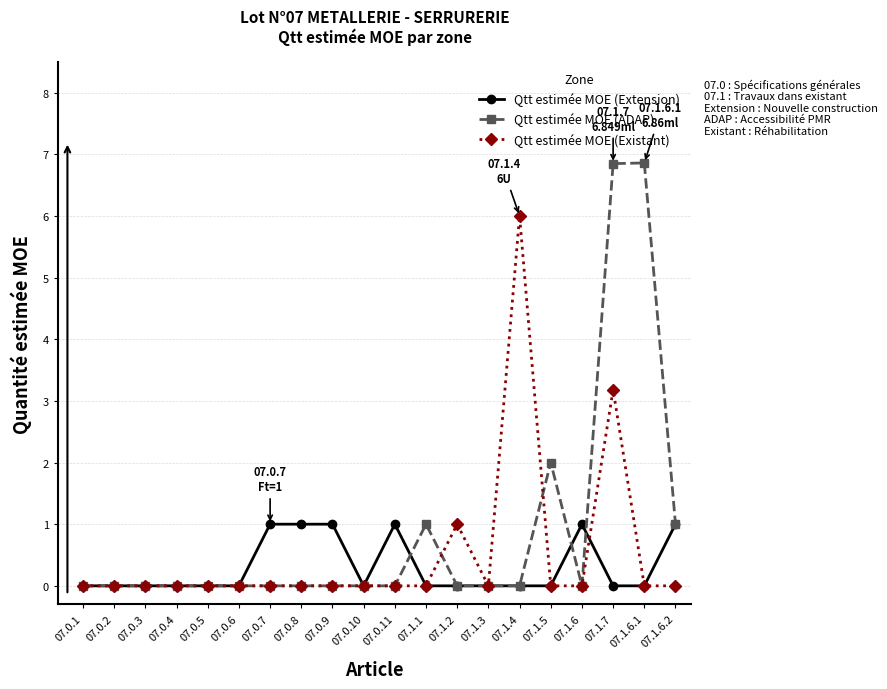

True or false: Qtt estimée MOE (Existant) has more than 2 interior local peaks.

True